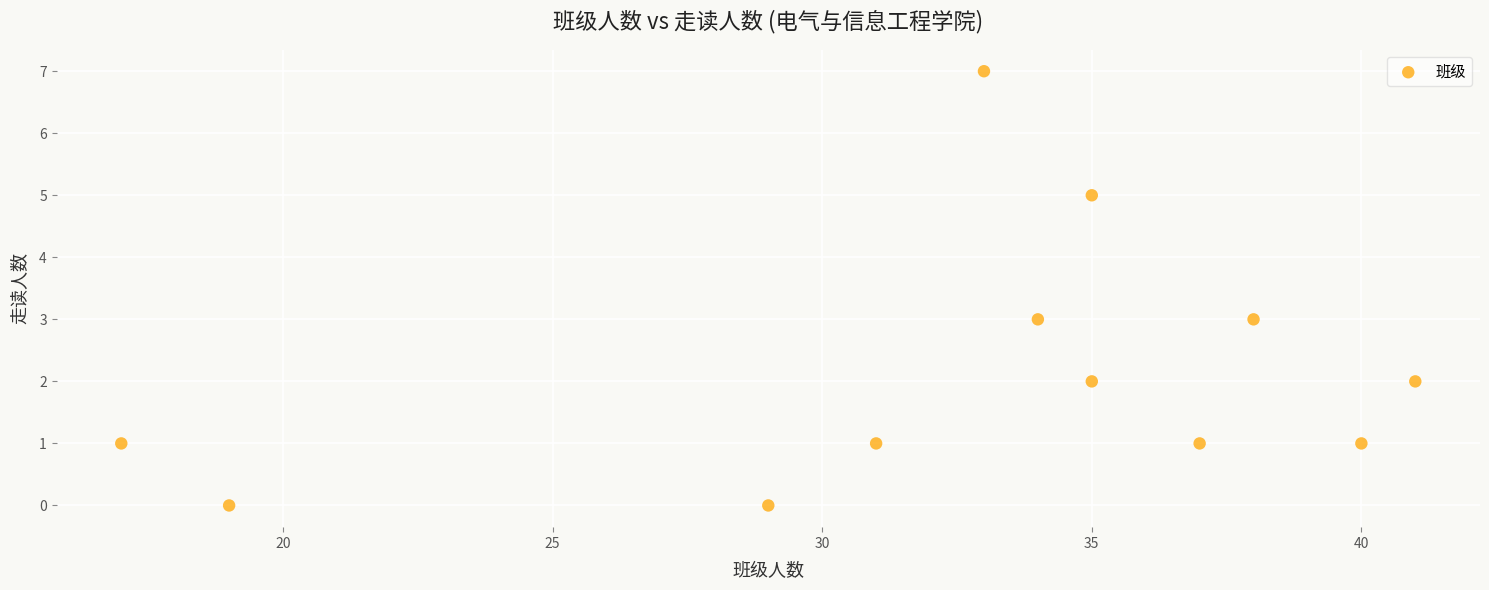

What is the range of X values (max minus min)?

24